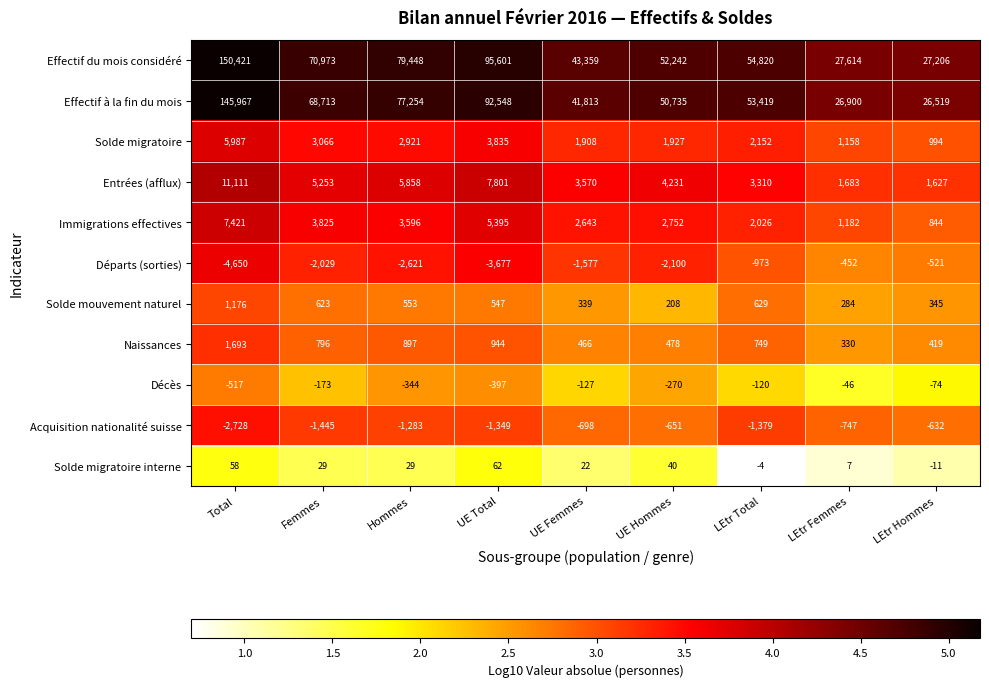

Which label corresponds to the smallest value in the chart?

Total